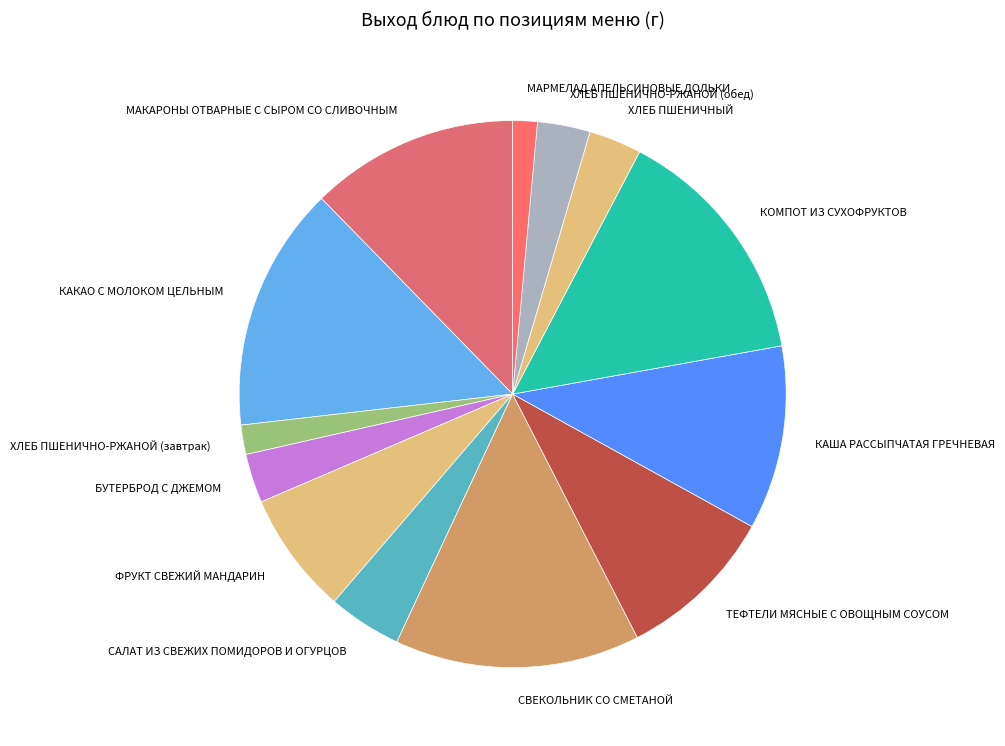

True or false: МАРМЕЛАД АПЕЛЬСИНОВЫЕ ДОЛЬКИ accounts for 11% of the total.

False